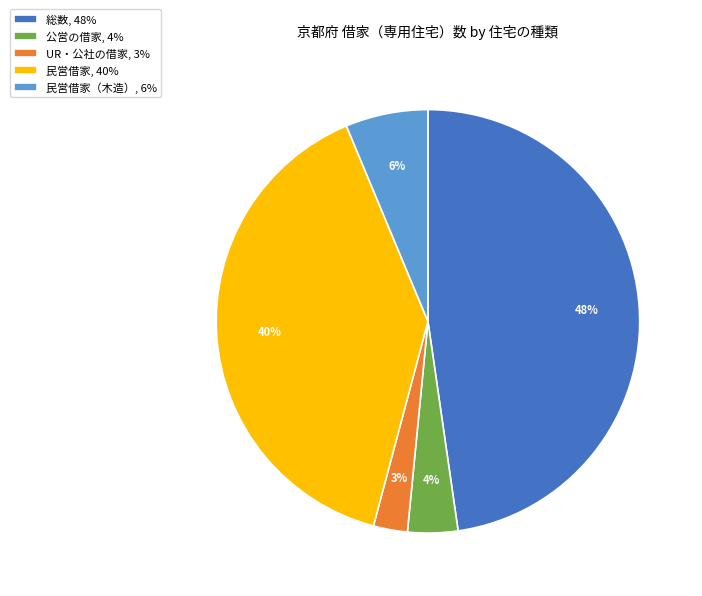

Is there a majority slice in this chart?

No